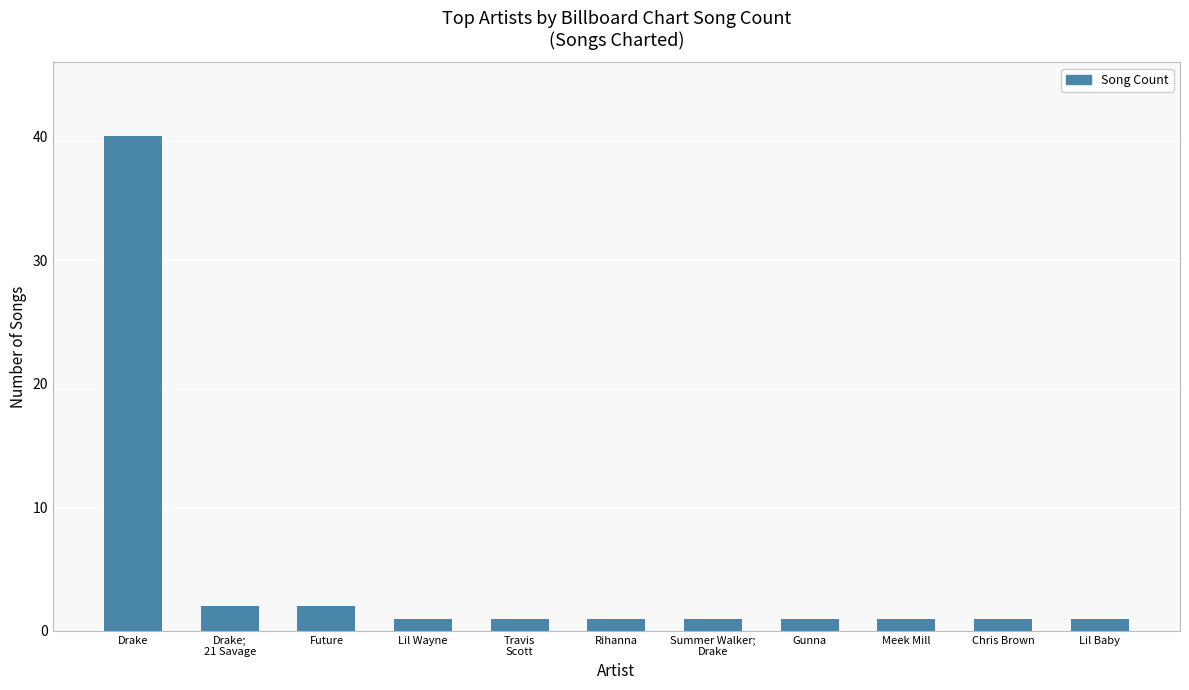

Is it true that the value at Travis
Scott is 1?

True